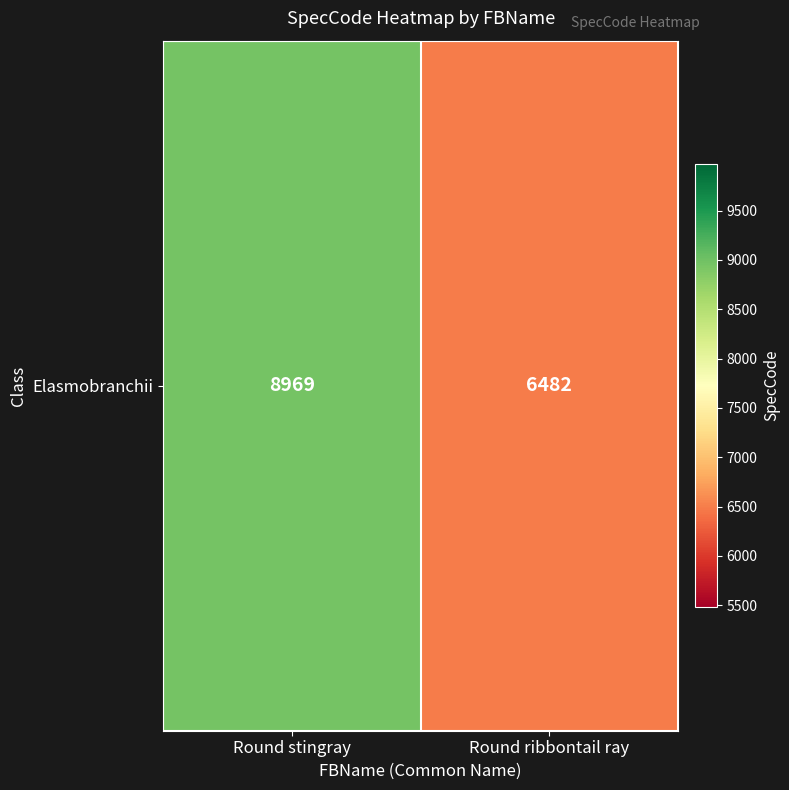

What value does the data have at Round stingray, to the nearest 50?

8950